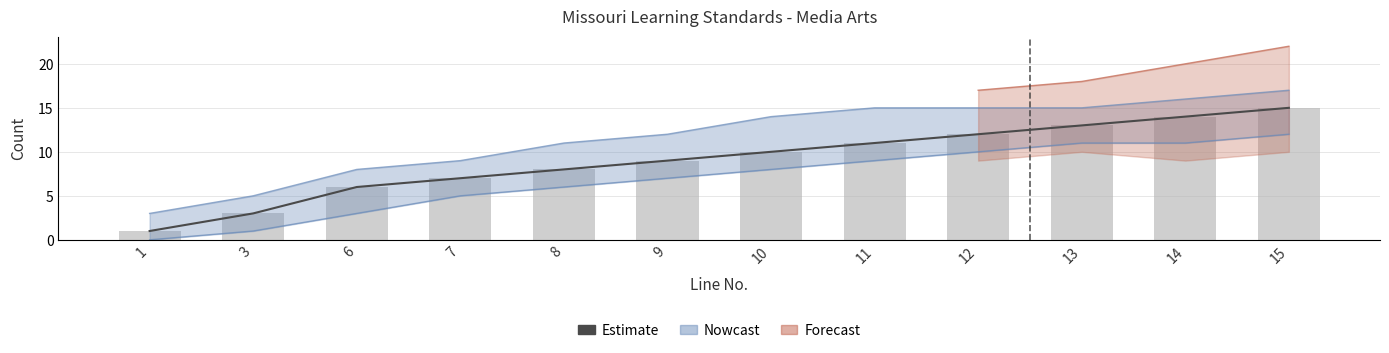

How many data points in Line No. are less than 10?

6